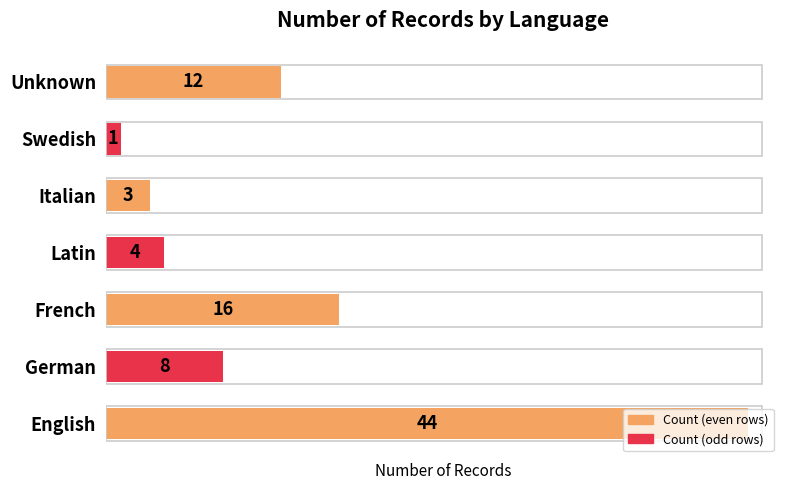

Which label corresponds to the smallest value in the chart?

Swedish